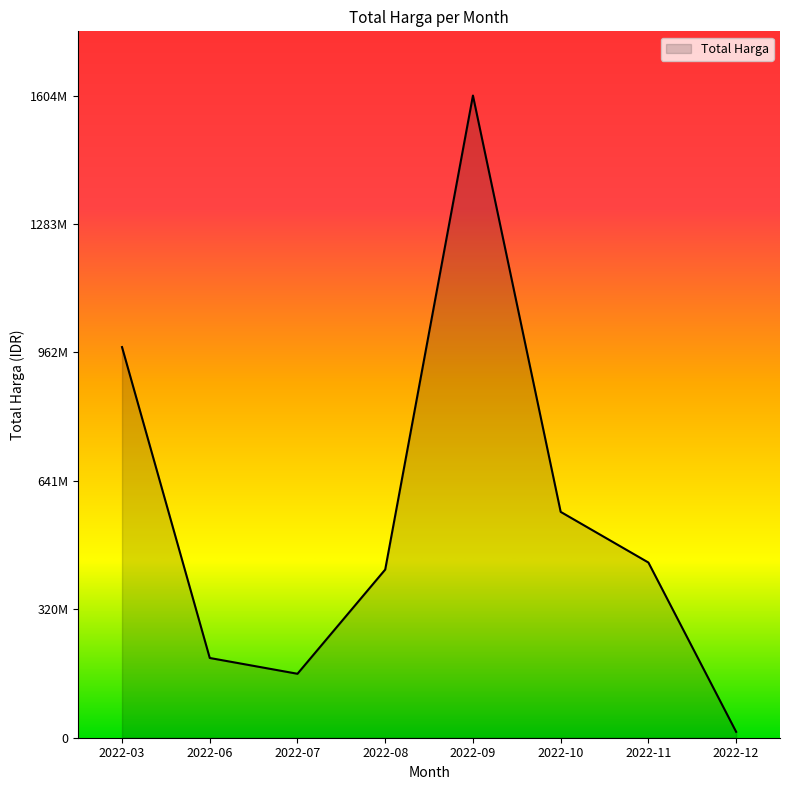

True or false: the data has more than 2 interior local peaks.

False